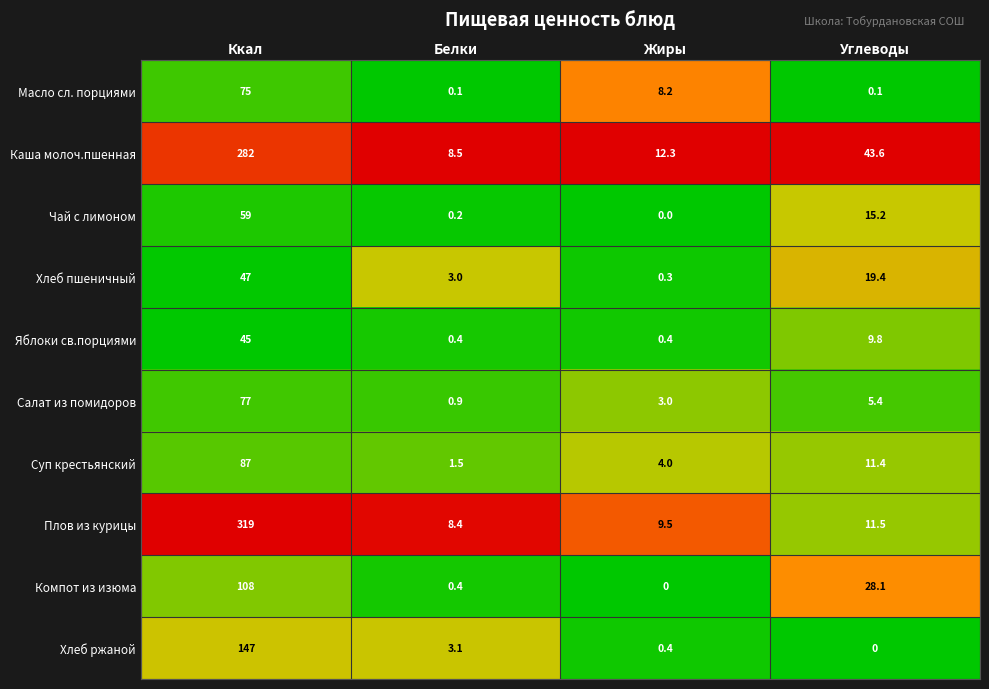

What is the average value of the Масло сл. порциями series?

20.9